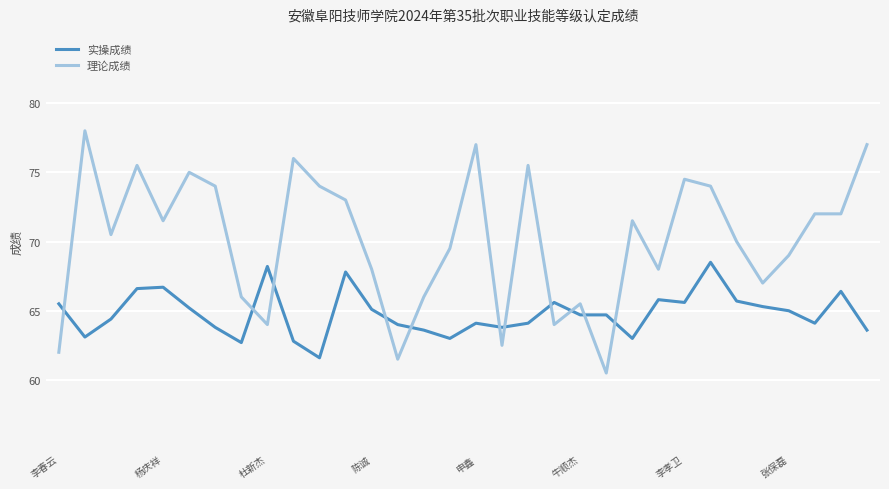

List the series in order of their peak value, highest first.

理论成绩, 实操成绩